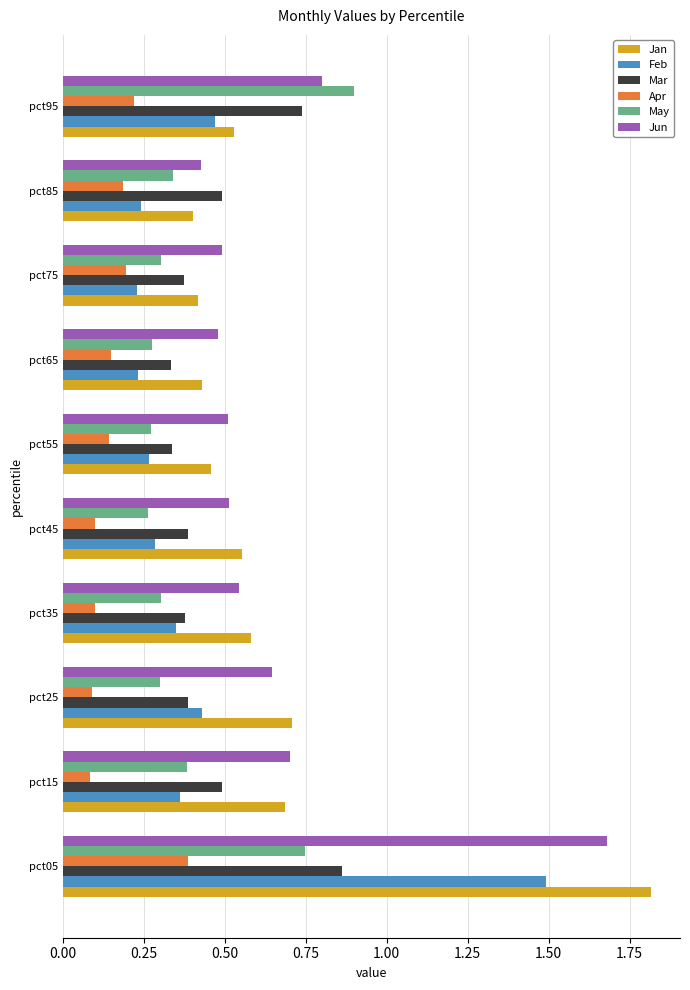

Count the Mar values in the range 0 to 1.

10